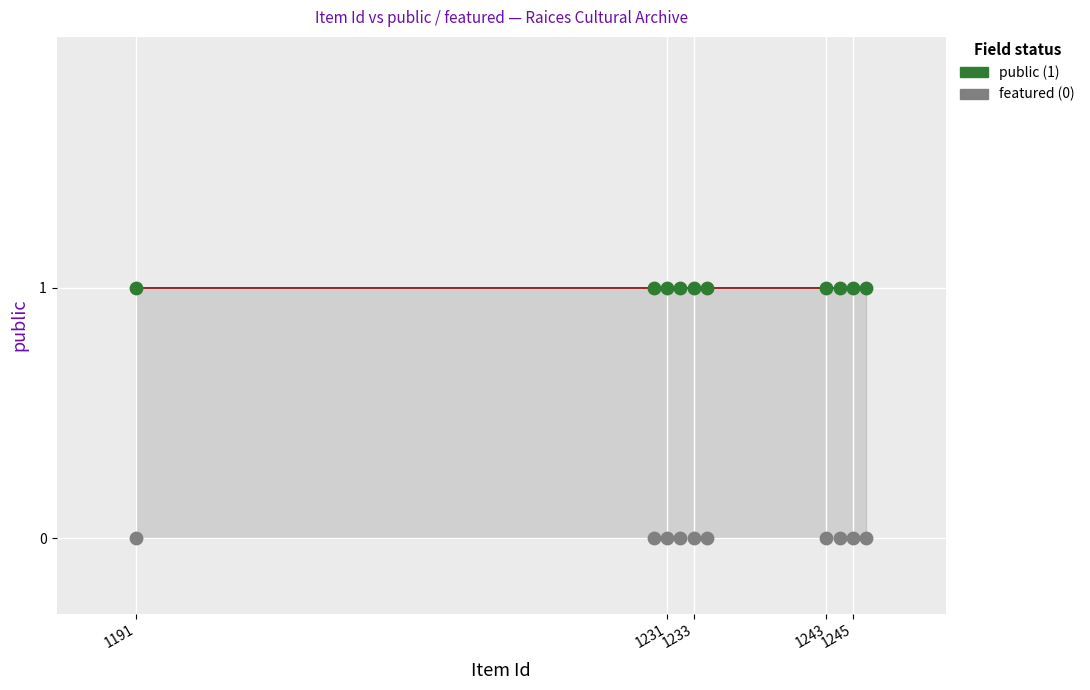

Which series contains the highest Y value?

public (1)